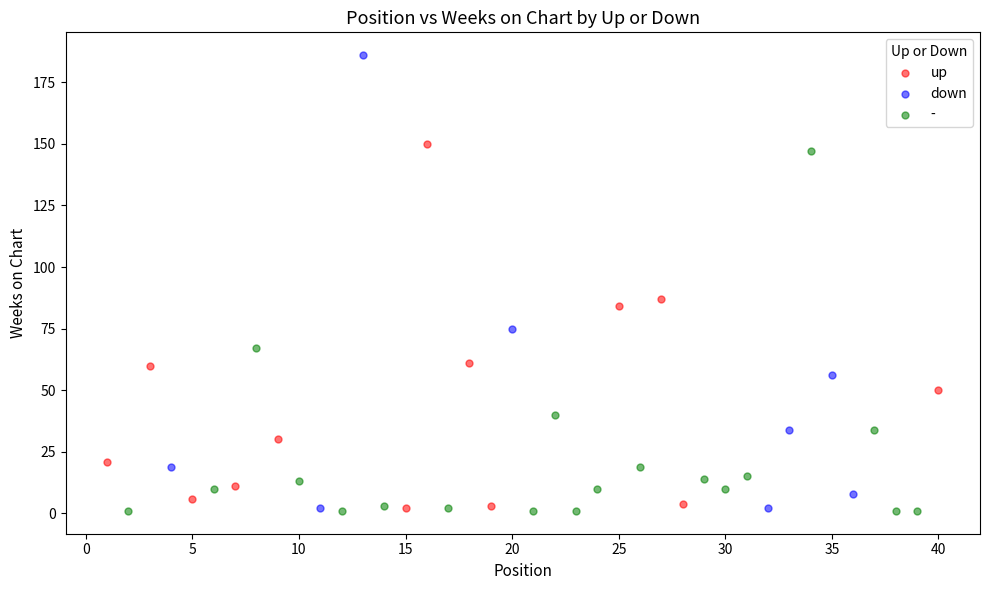

What are all the series names shown in the legend?

up, down, -